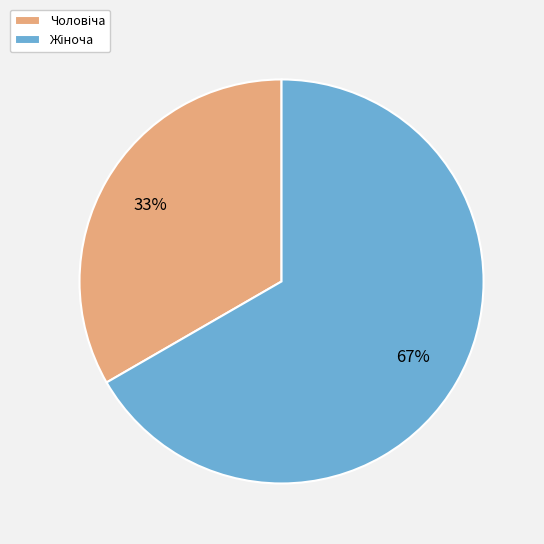

How many slices are in this pie chart?

2